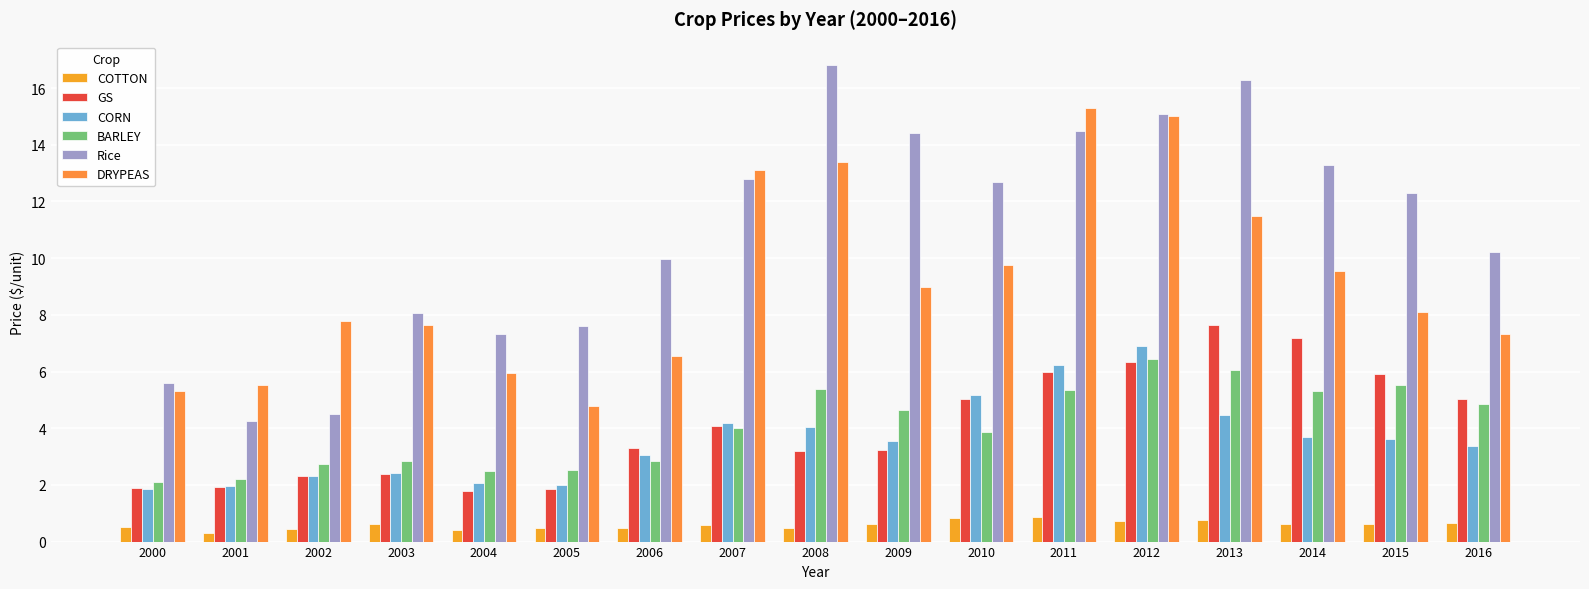

Does the chart contain stacked bars?

No